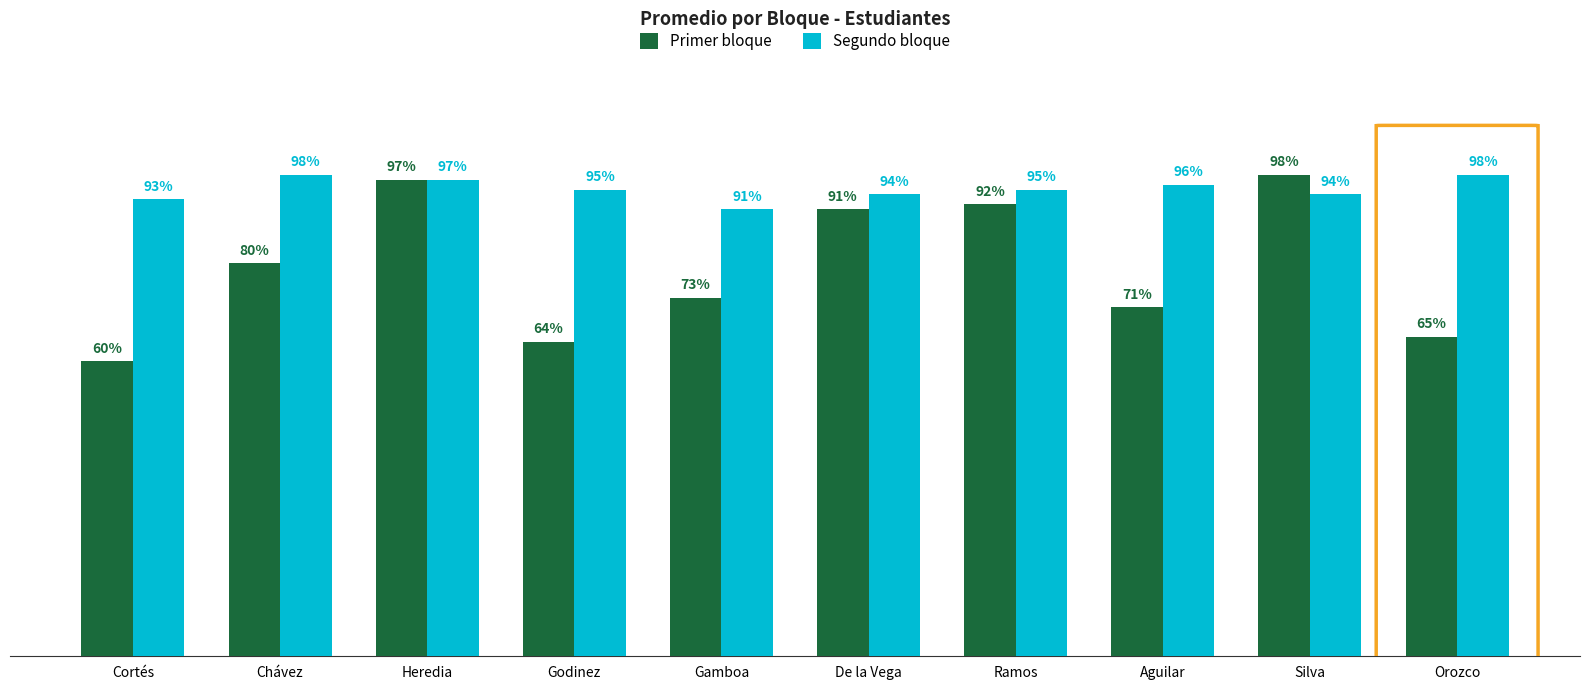

Which series changed the most between Heredia and Silva?

Segundo bloque